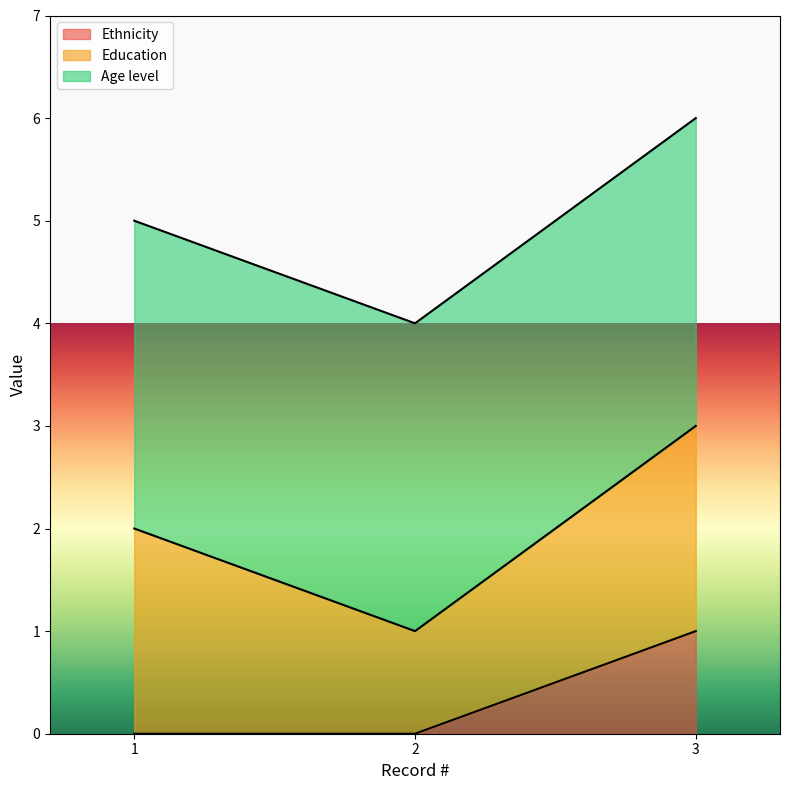

At how many categories does at least one series exceed 0?

3